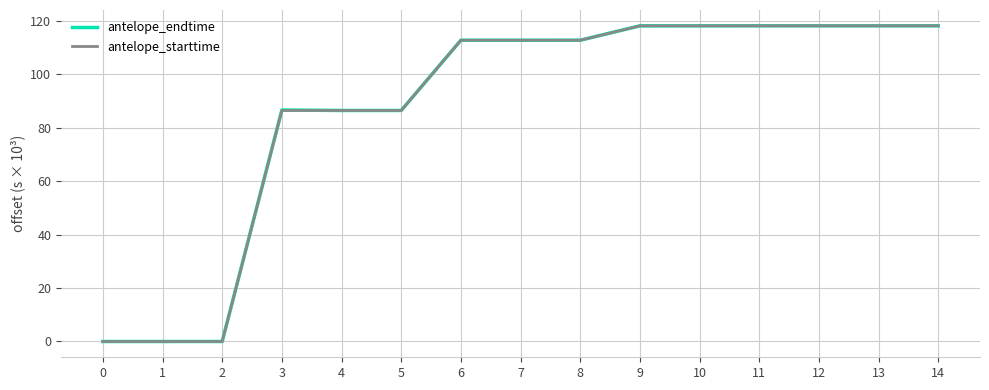

The value of antelope_starttime at 2 is 0.0. True or false?

True